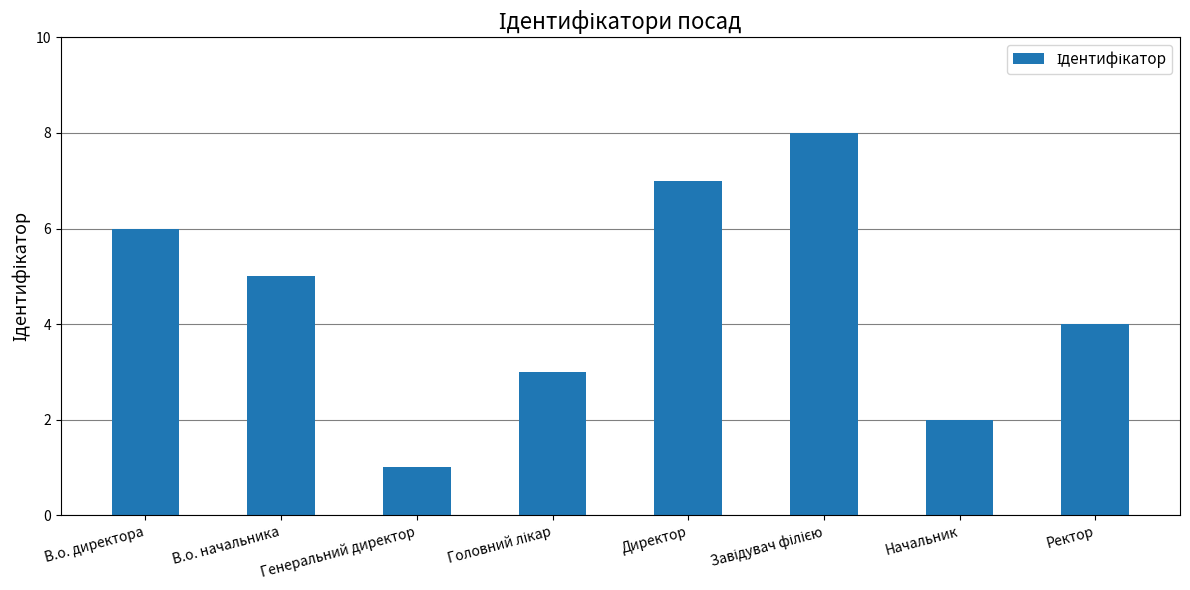

What is the difference between the values at Директор and Ректор?

3